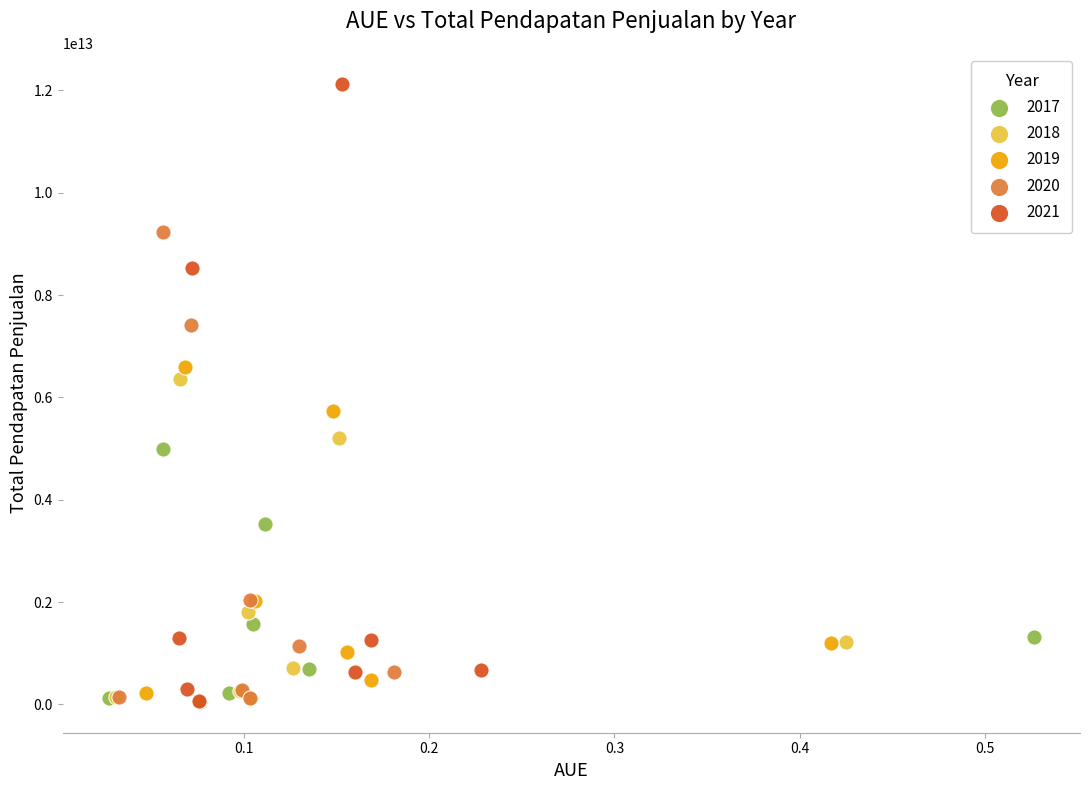

Which series contains the highest Y value?

2021